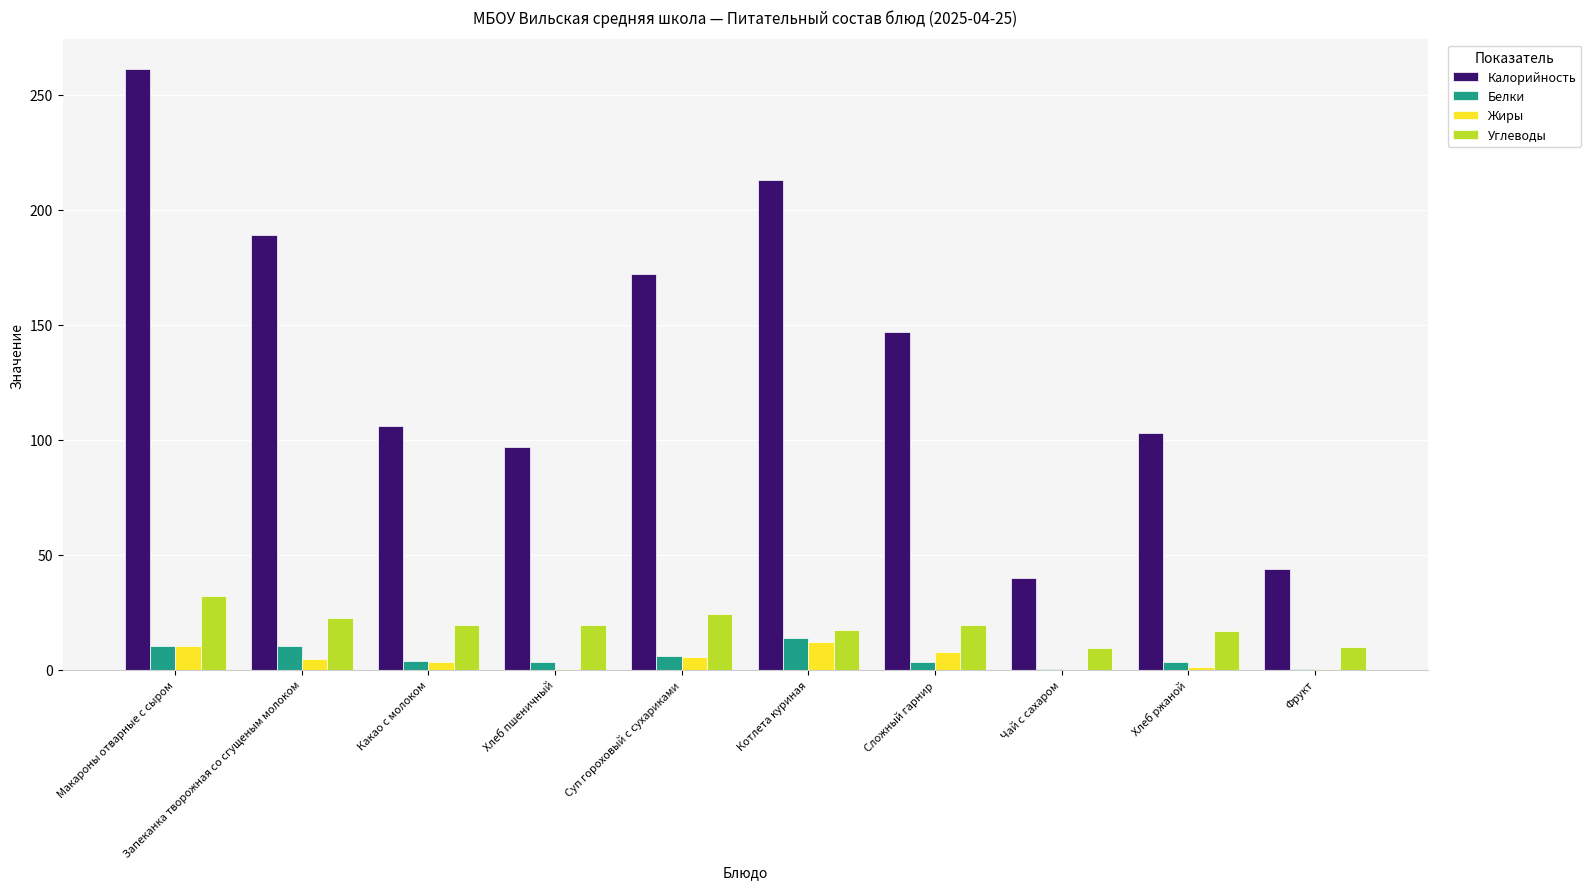

Which series has the largest range (max minus min)?

Калорийность